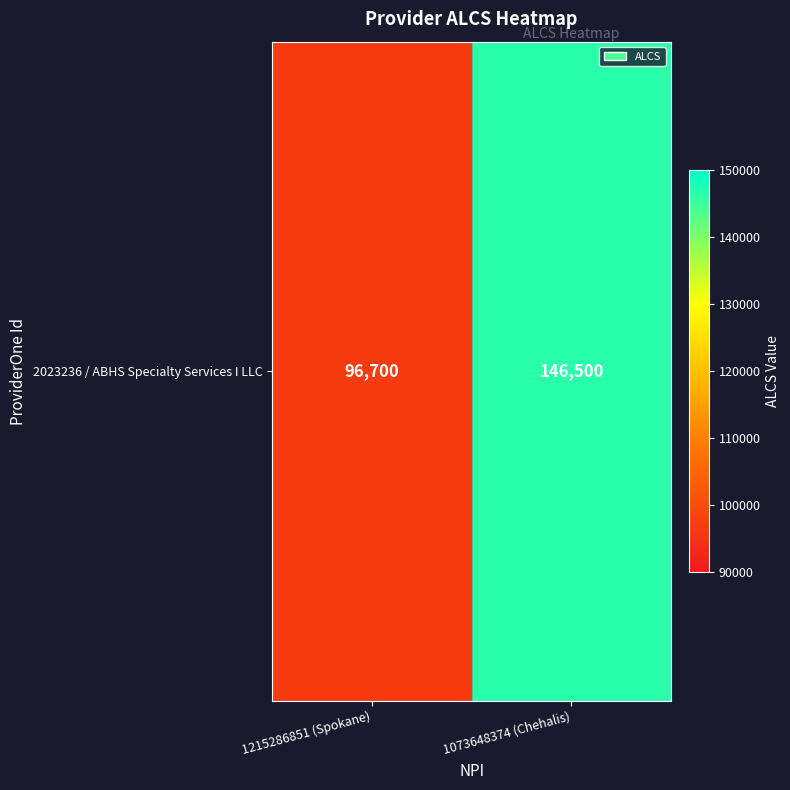

What is the greatest value displayed?

146500